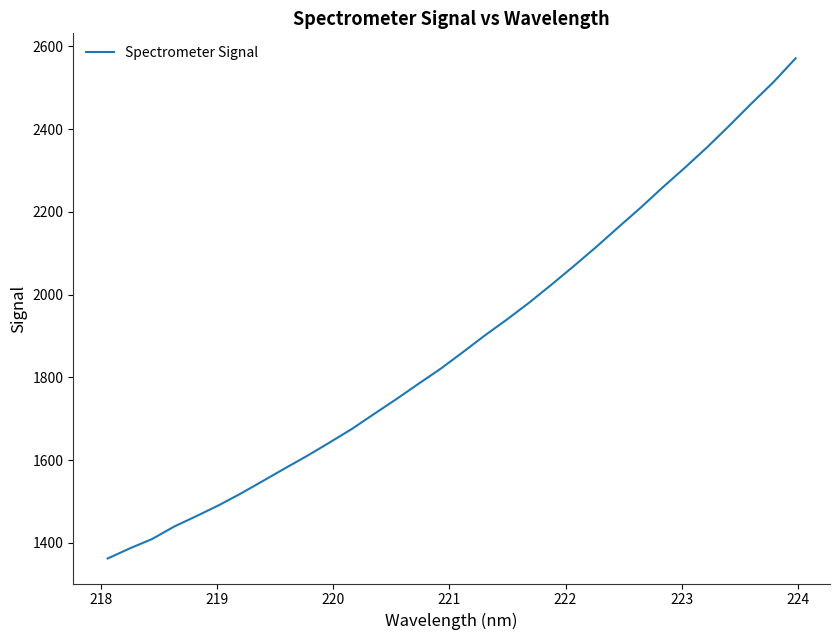

What is the minimum value shown in the chart?

1362.0